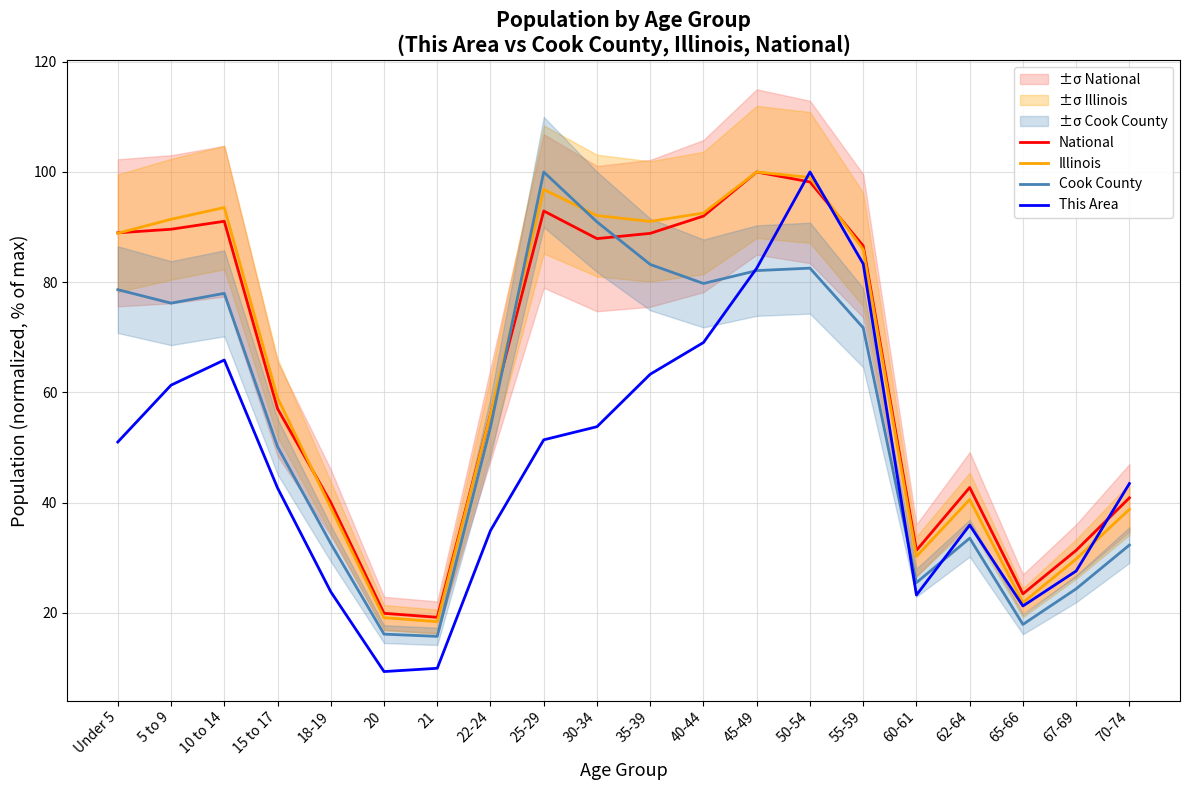

What is the difference between the Illinois values at 5 to 9 and 22-24?

35.4